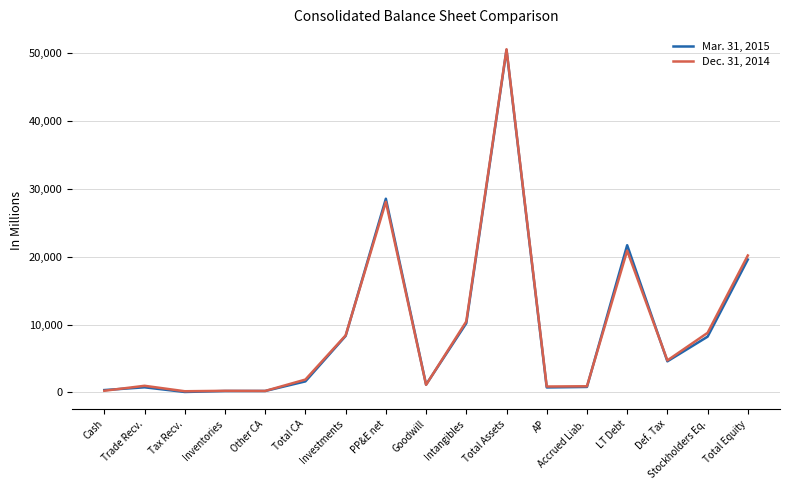

The Dec. 31, 2014 series shows 8400 at Investments. True or false?

True